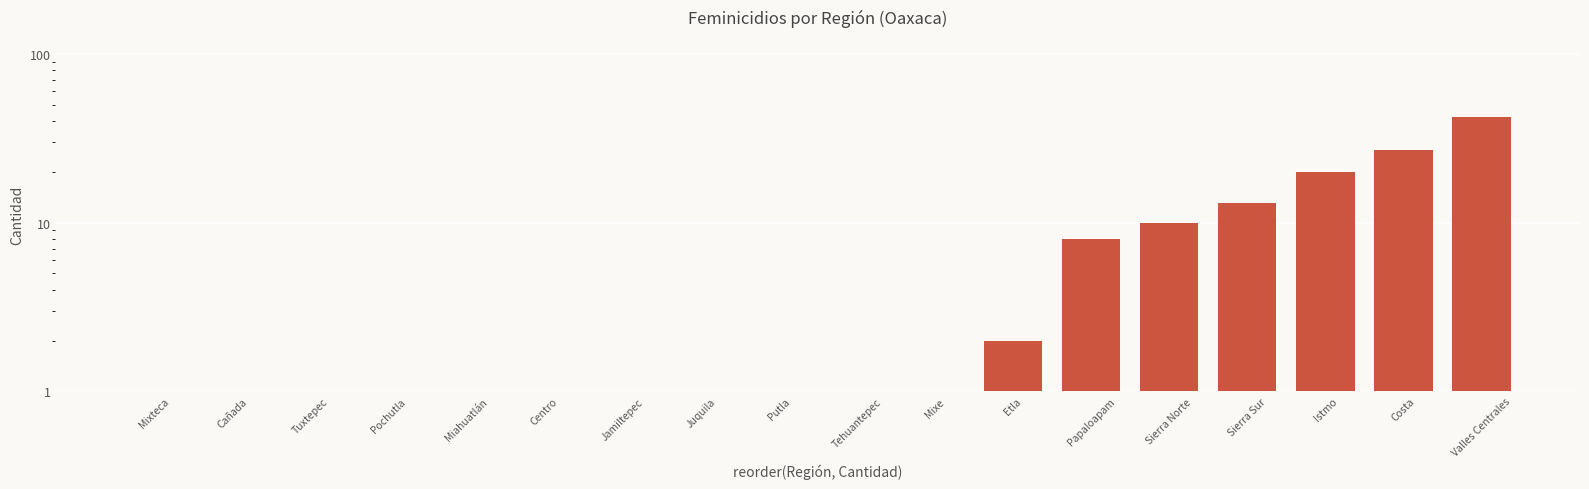

List the labels in order of value, largest first.

Valles Centrales, Costa, Istmo, Sierra Sur, Sierra Norte, Papaloapam, Etla, Mixe, Mixteca, Cañada, Tuxtepec, Pochutla, Miahuatlán, Centro, Jamiltepec, Juquila, Putla, Tehuantepec